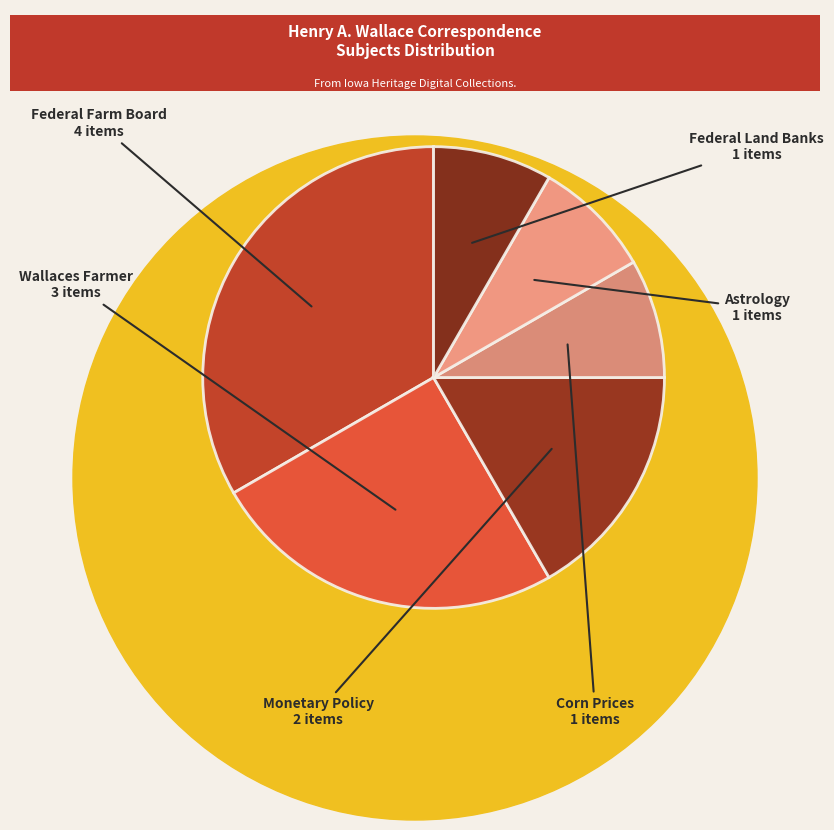

Does any single category account for the majority?

No